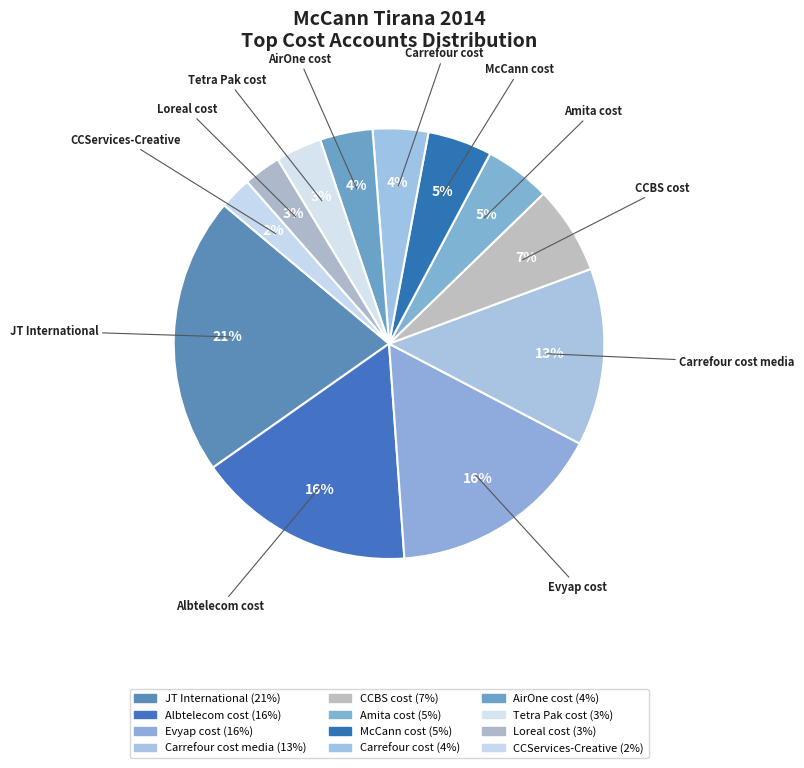

Is there a majority slice in this chart?

No